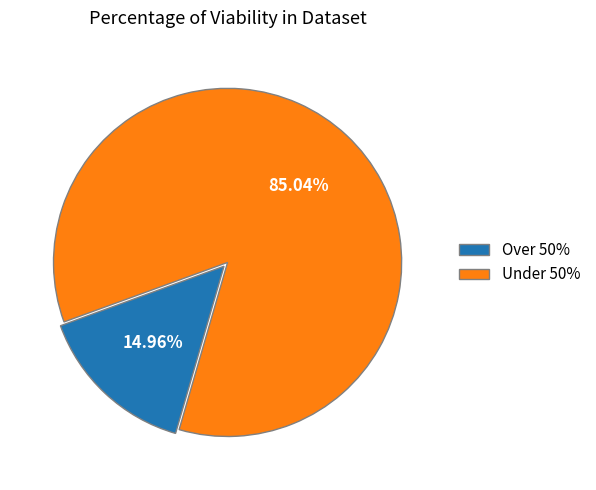

Combined, do Over 50% and Under 50% account for over 50%?

Yes